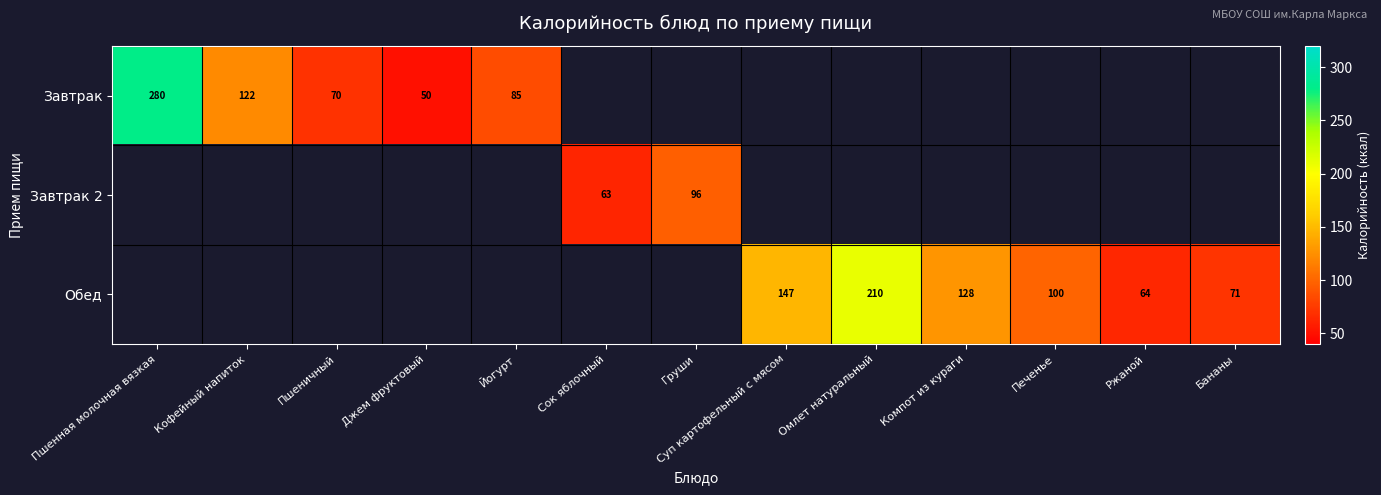

Is it true that Завтрак equals 128 at Йогурт?

False